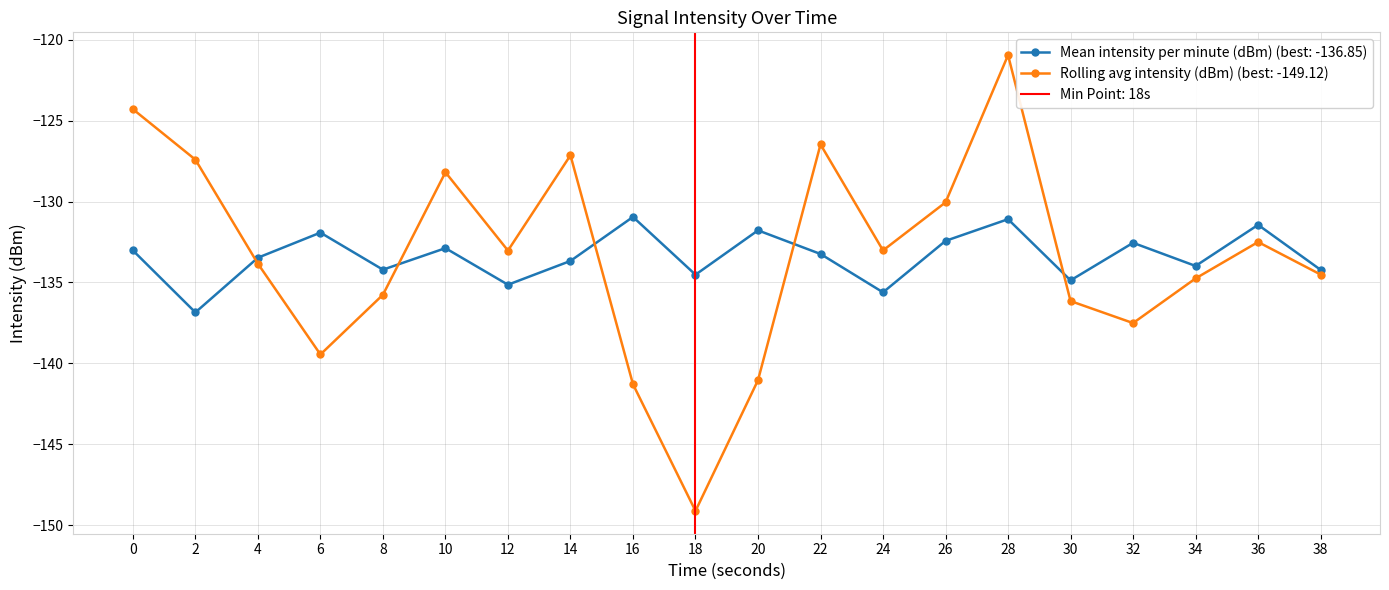

Is it true that Mean intensity per minute (dBm) equals -41.5 at 16?

False